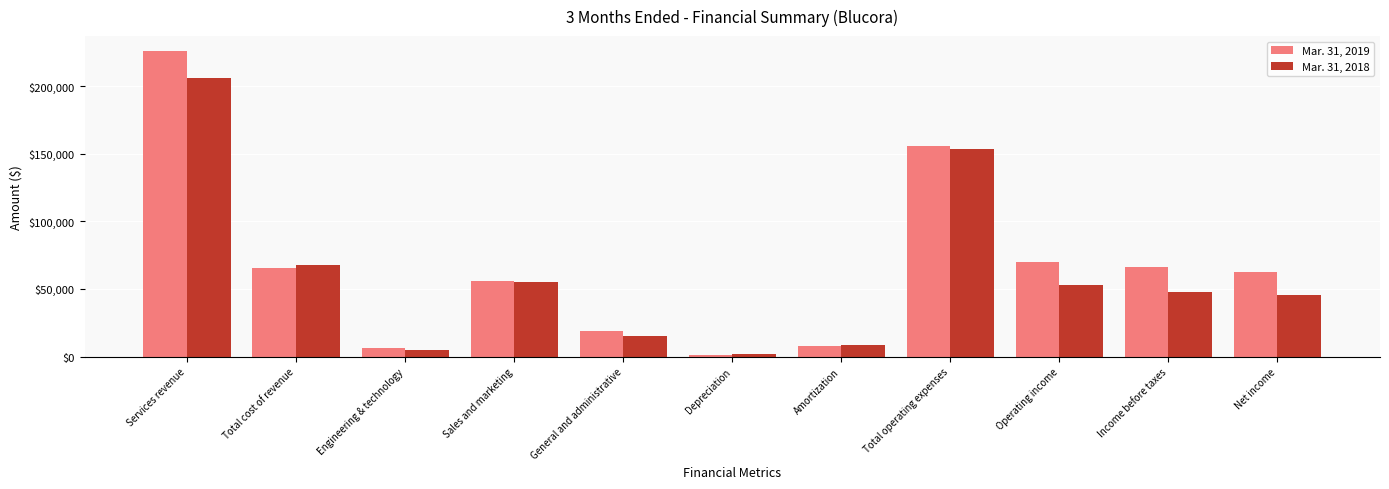

How many series are shown in this chart?

2